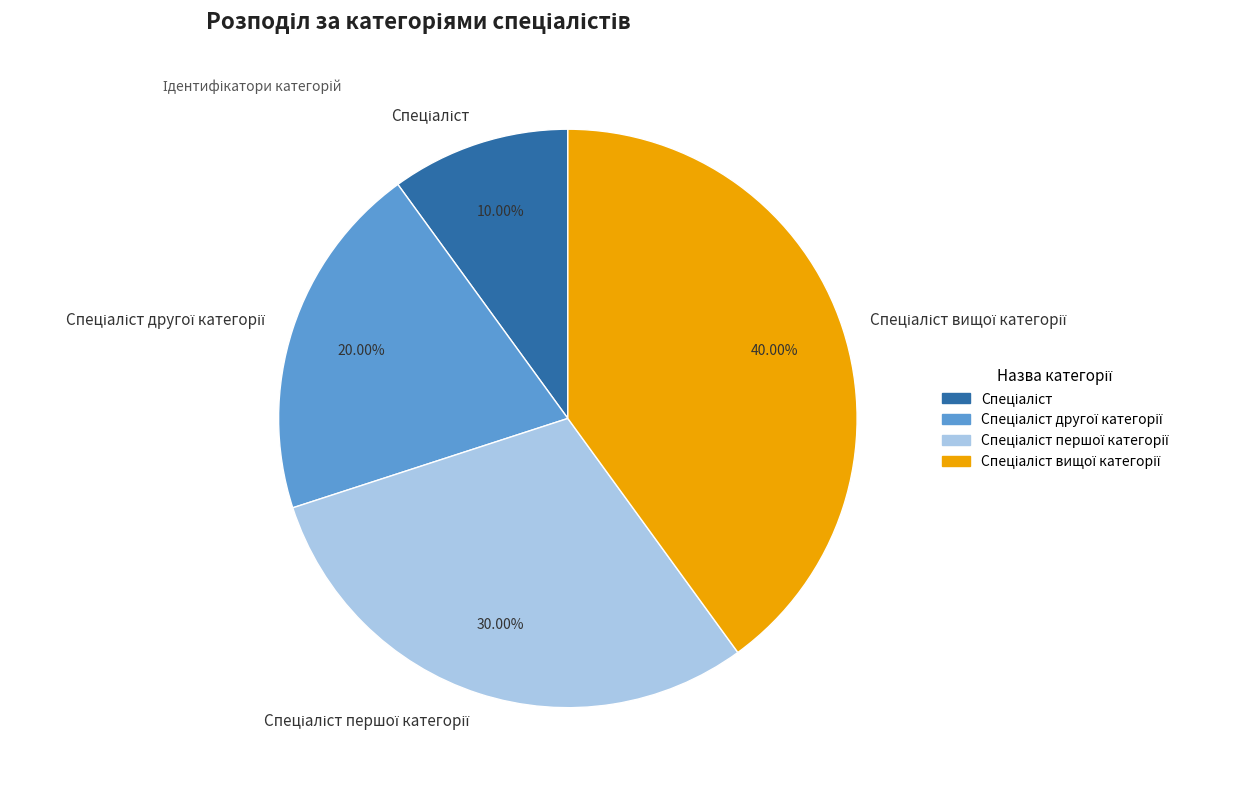

How many segments does this pie chart have?

4